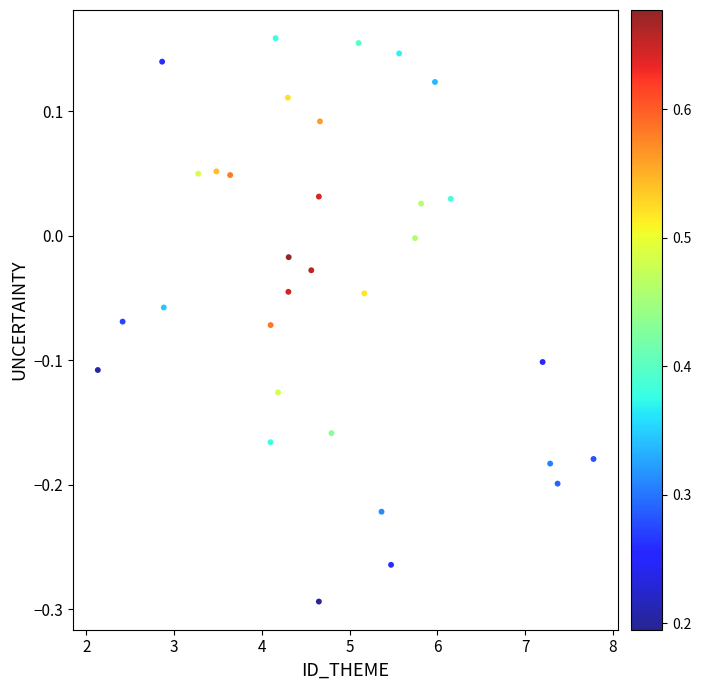

What is the range of Y values (max minus min)?

0.5